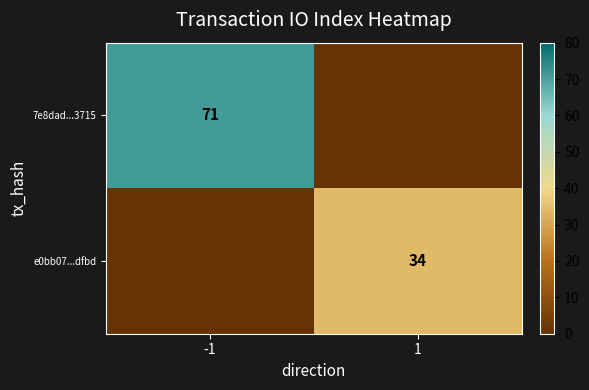

Is the value of 7e8dad...3715 at -1 greater than the value of e0bb07...dfbd at 1?

Yes